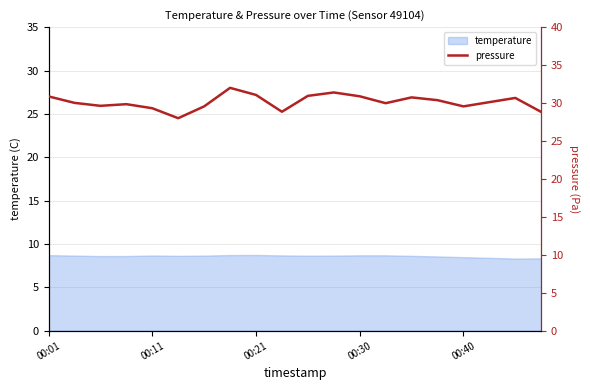

What is the lowest value of the temperature series?

8.3